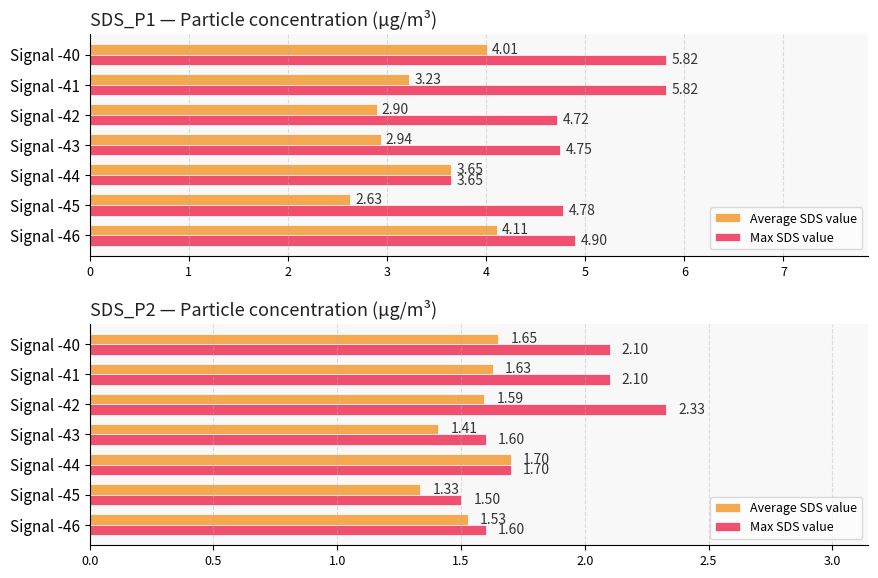

Rank the series by their maximum value, from highest to lowest.

Max SDS value, Average SDS value